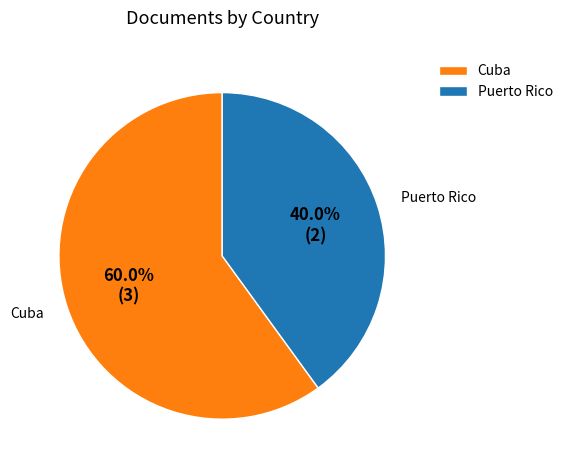

Count the number of slices in the pie.

2